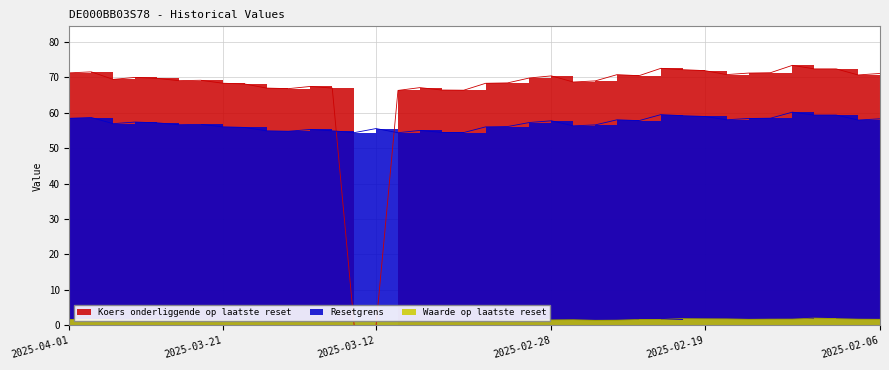

Which series has the largest range (max minus min)?

Koers onderliggende op laatste reset